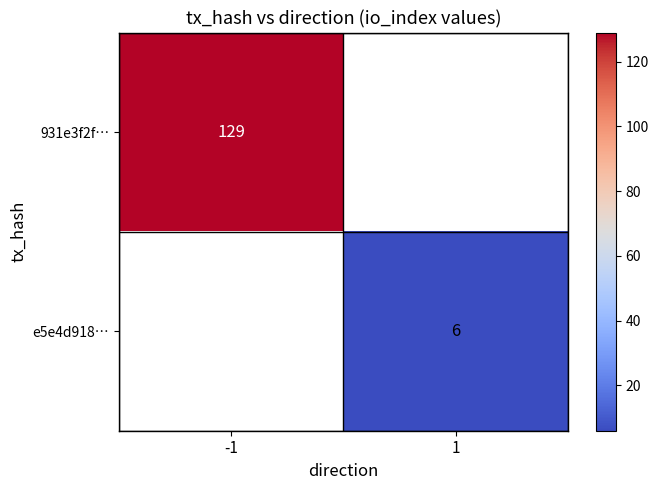

The value of 931e3f2f… at -1 is 190. True or false?

False